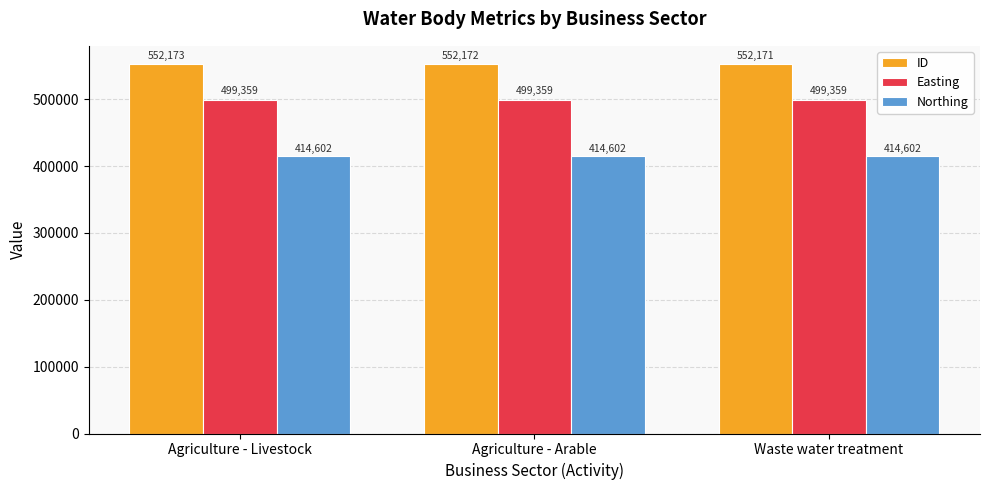

What is the label of the 2nd bar from the right?

Agriculture - Arable